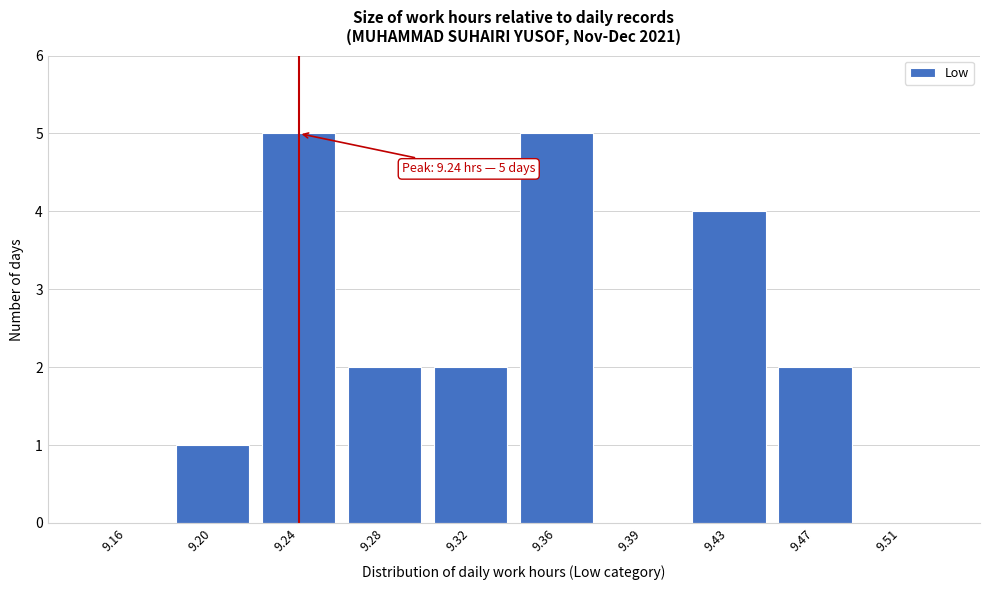

Reading left to right, extract all data points from this chart.

9.16=0	9.20=1	9.24=5	9.28=2	9.32=2	9.36=5	9.39=0	9.43=4	9.47=2	9.51=0